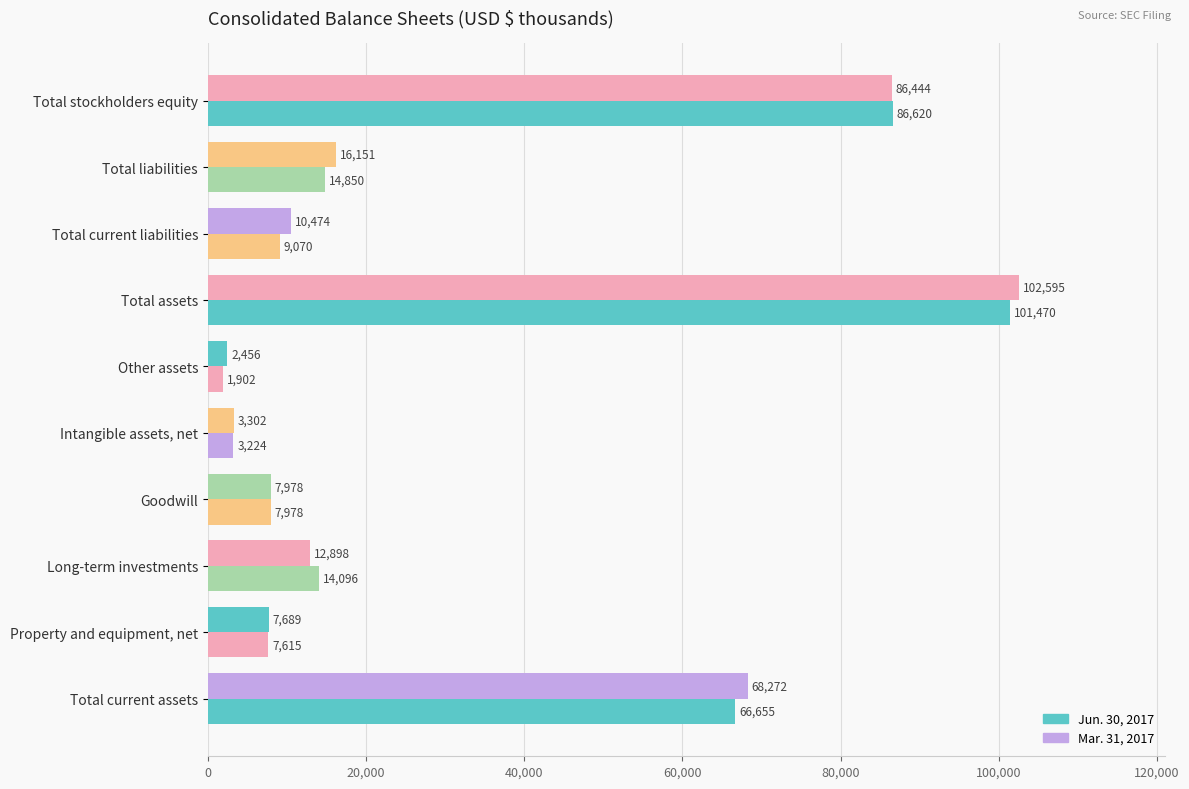

Which series has the largest total across all categories?

Mar. 31, 2017